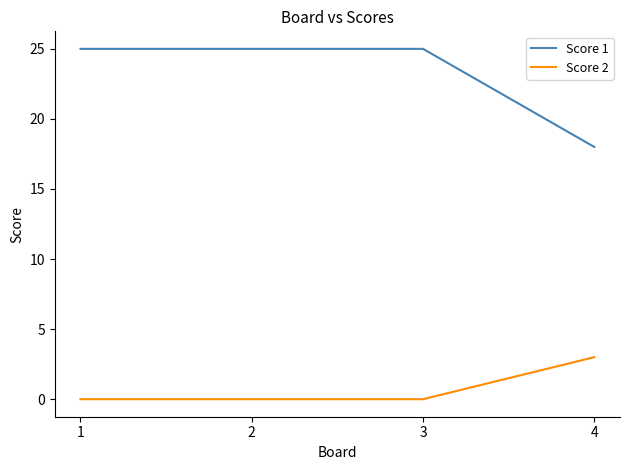

Rank the series by their maximum value, from highest to lowest.

Score 1, Score 2